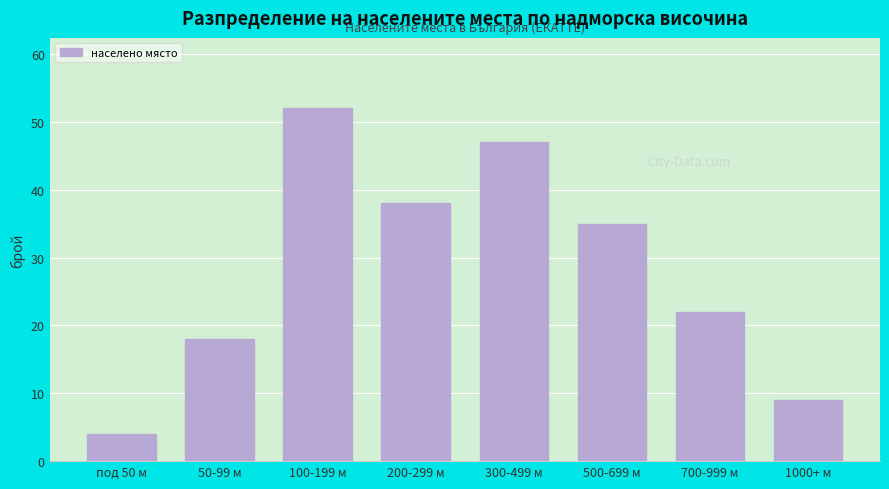

Reading right to left, list all the values displayed in this chart.

9	22	35	47	38	52	18	4